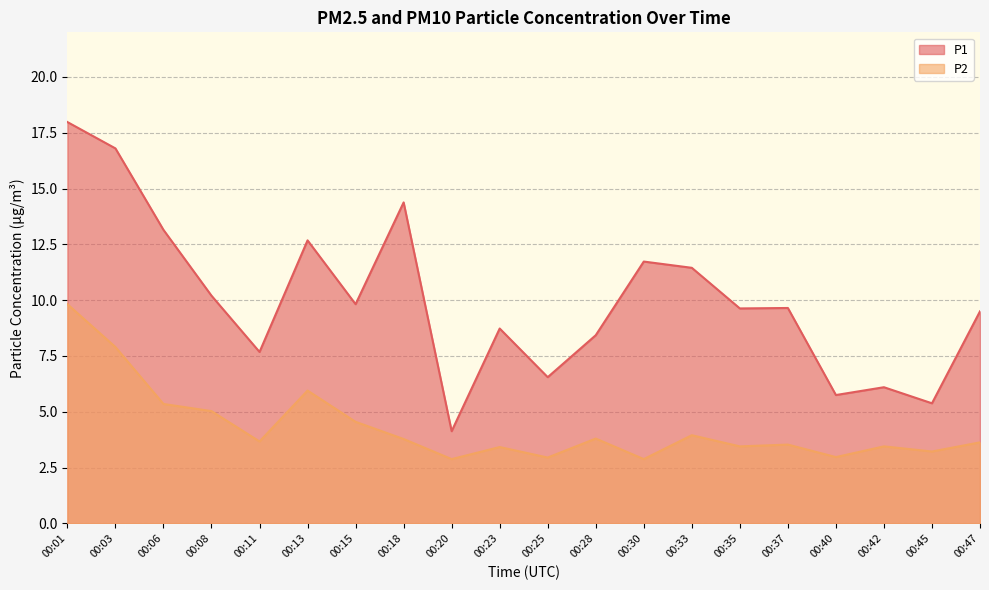

Read the P1 value at 00:15.

9.8